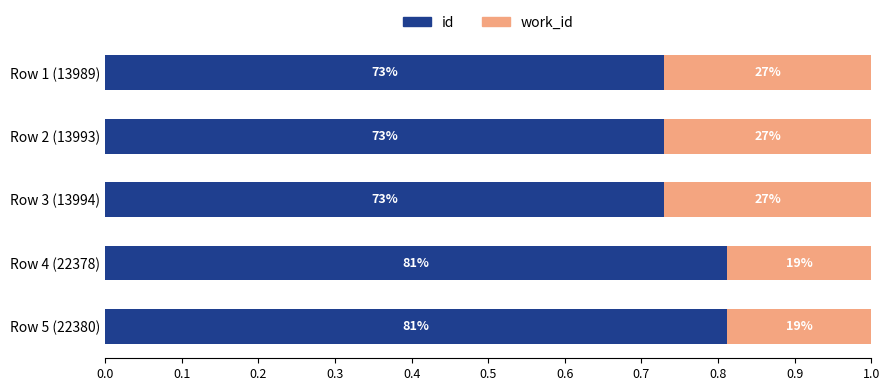

Rank the series by their maximum value, from lowest to highest.

work_id, id